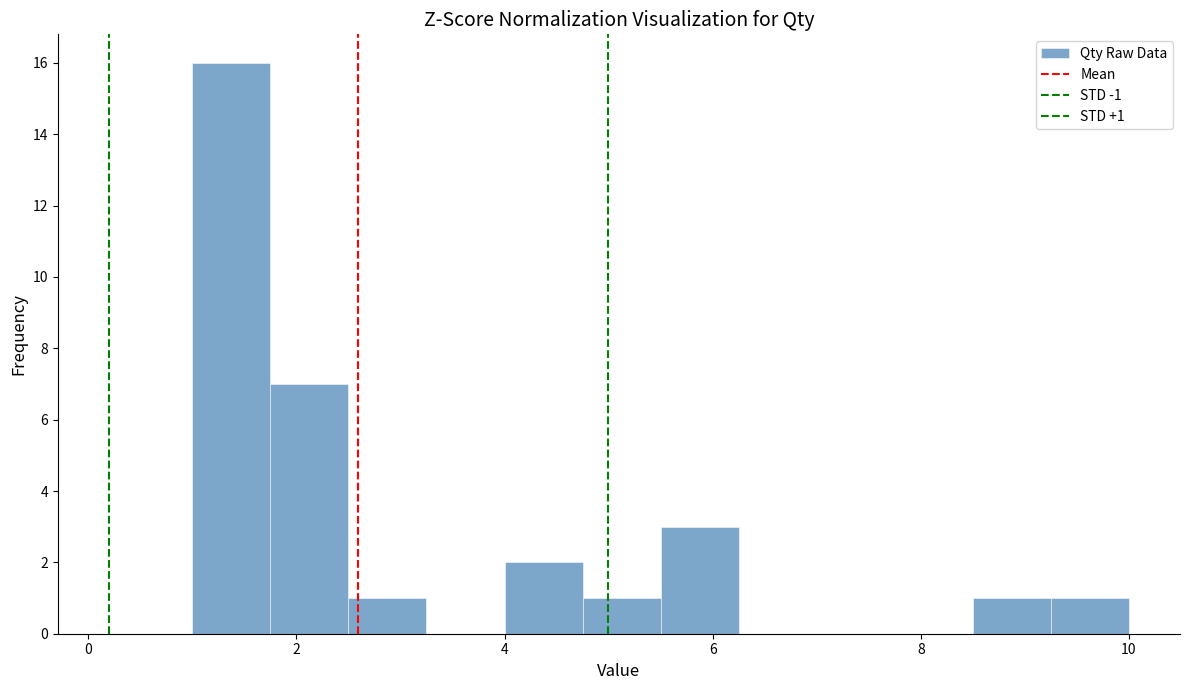

Read against the x-axis, roughly where is the centre of the tallest bar?

1.4